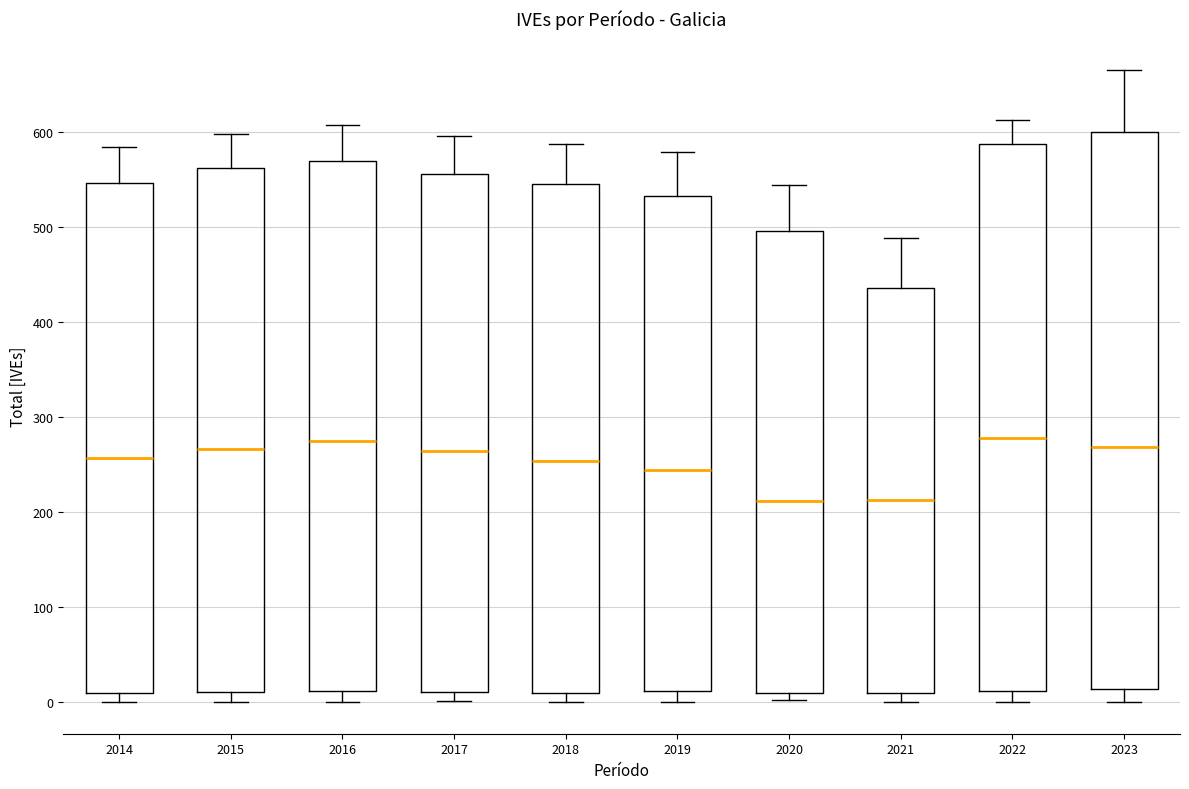

Reading left to right, read every box against the y-axis: the position of its median line, the range the box covers, and the ends of its whiskers. The values are not printed on the chart, so give them approximately, as read against the axis.

2014: median 260, box 10 to 550, whiskers 0 to 580
2015: median 270, box 10 to 560, whiskers 0 to 600
2016: median 270, box 10 to 570, whiskers 0 to 610
2017: median 260, box 10 to 560, whiskers 0 to 600
2018: median 250, box 10 to 550, whiskers 0 to 590
2019: median 240, box 10 to 530, whiskers 0 to 580
2020: median 210, box 10 to 500, whiskers 0 to 540
2021: median 210, box 10 to 440, whiskers 0 to 490
2022: median 280, box 10 to 590, whiskers 0 to 610
2023: median 270, box 10 to 600, whiskers 0 to 670